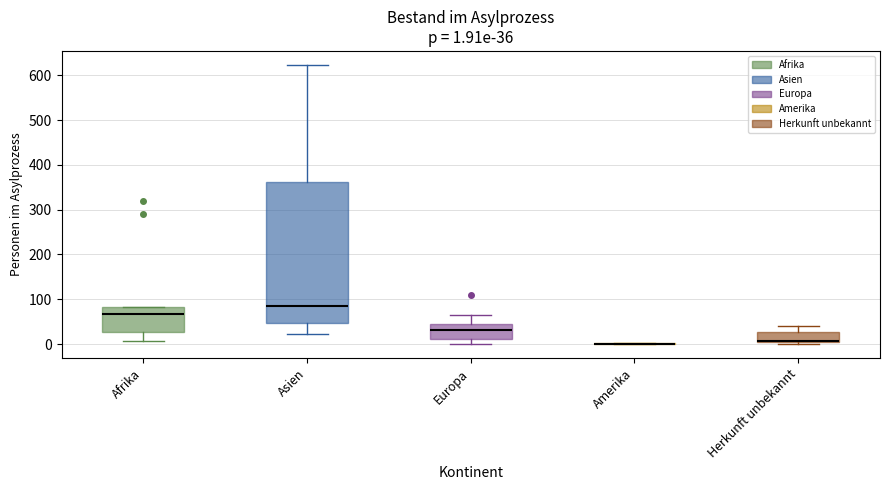

Which box is the tallest, from its lower edge to its upper edge?

Asien